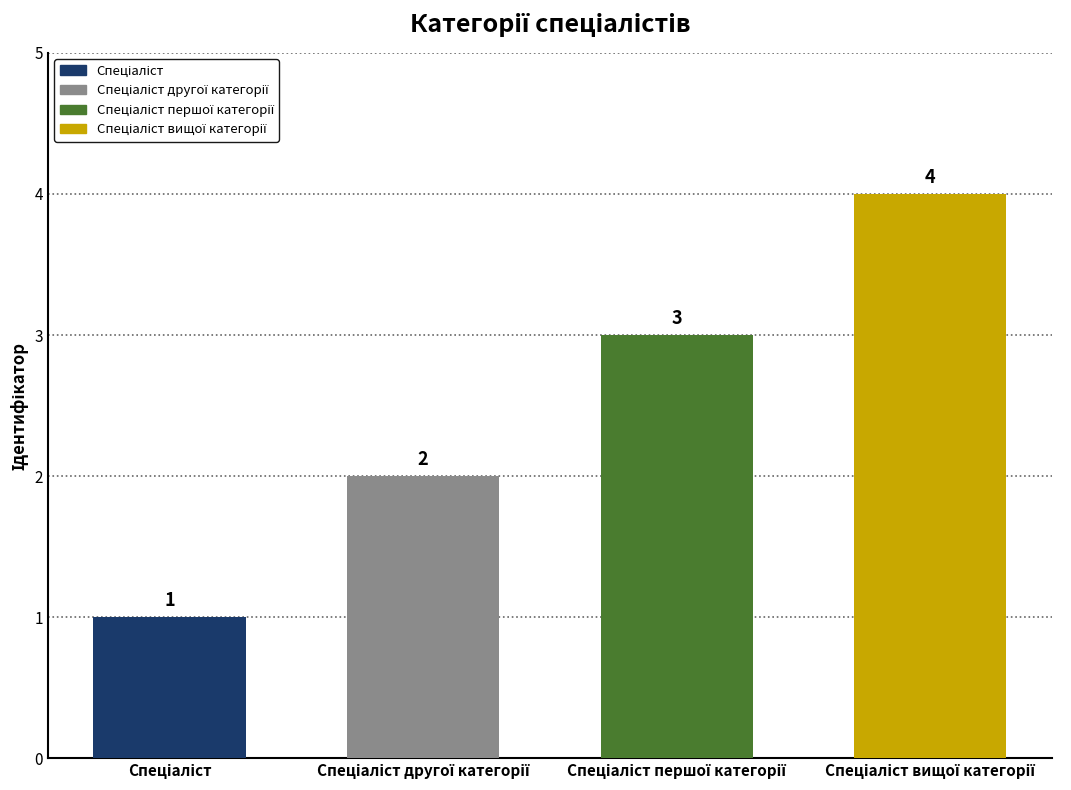

What is the value of the 1st bar from the left?

1